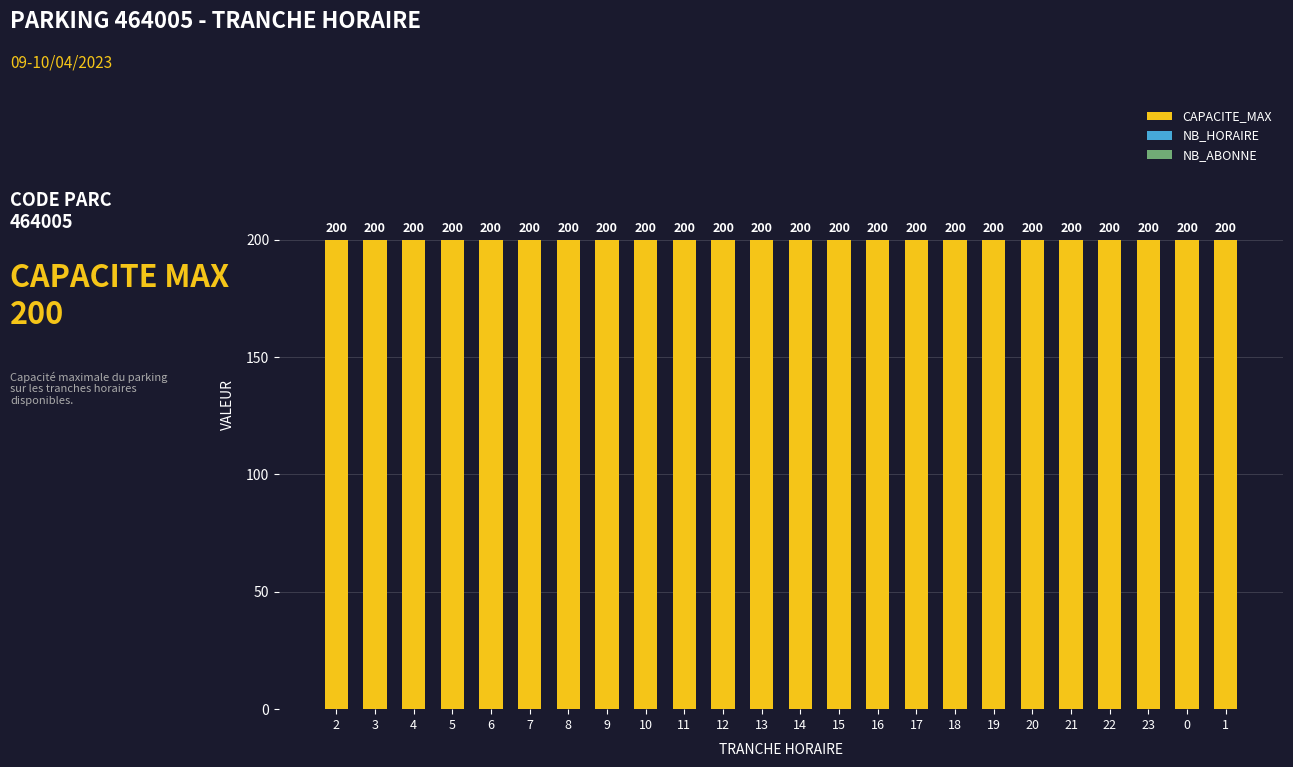

Reading left to right, list all the values displayed in this chart.

CAPACITE_MAX: 2=200	3=200	4=200	5=200	6=200	7=200	8=200	9=200	10=200	11=200	12=200	13=200	14=200	15=200	16=200	17=200	18=200	19=200	20=200	21=200	22=200	23=200	0=200	1=200
NB_HORAIRE: 2=0	3=0	4=0	5=0	6=0	7=0	8=0	9=0	10=0	11=0	12=0	13=0	14=0	15=0	16=0	17=0	18=0	19=0	20=0	21=0	22=0	23=0	0=0	1=0
NB_ABONNE: 2=0	3=0	4=0	5=0	6=0	7=0	8=0	9=0	10=0	11=0	12=0	13=0	14=0	15=0	16=0	17=0	18=0	19=0	20=0	21=0	22=0	23=0	0=0	1=0